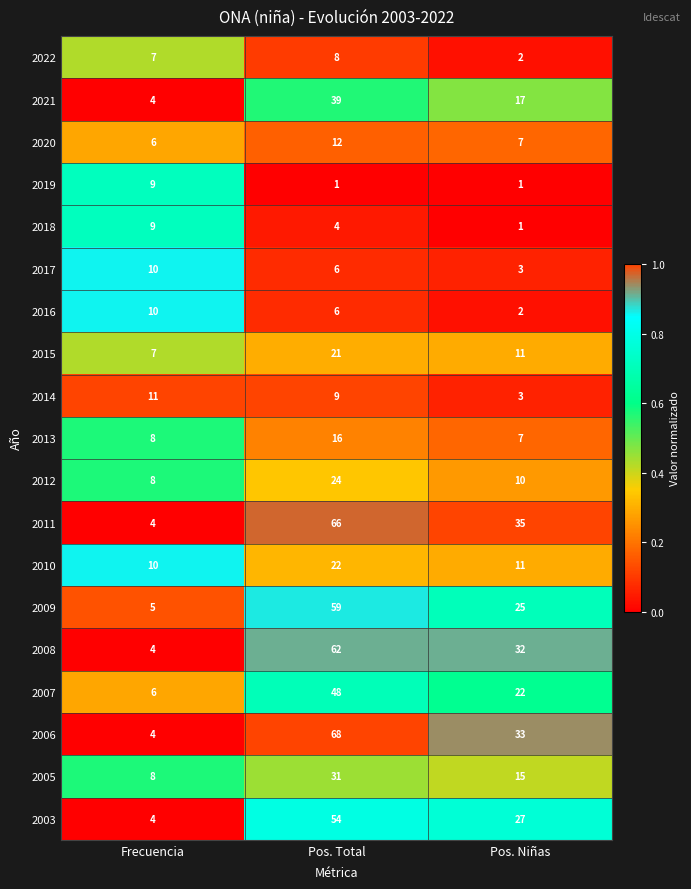

What is the maximum value shown in the chart?

68